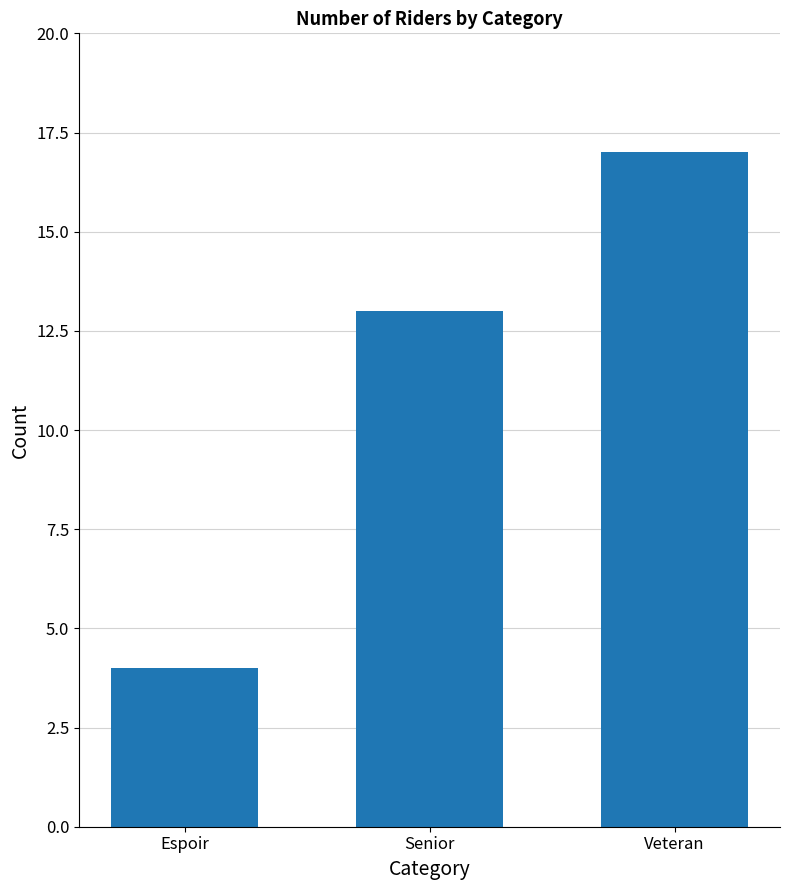

Which has a higher value, Espoir or Veteran?

Veteran